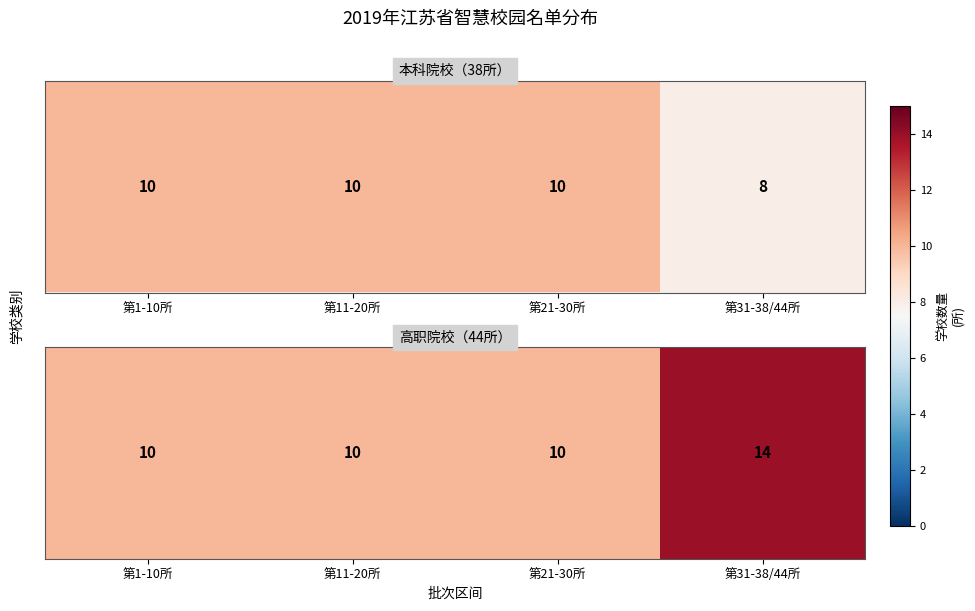

How many data points are above 10?

1